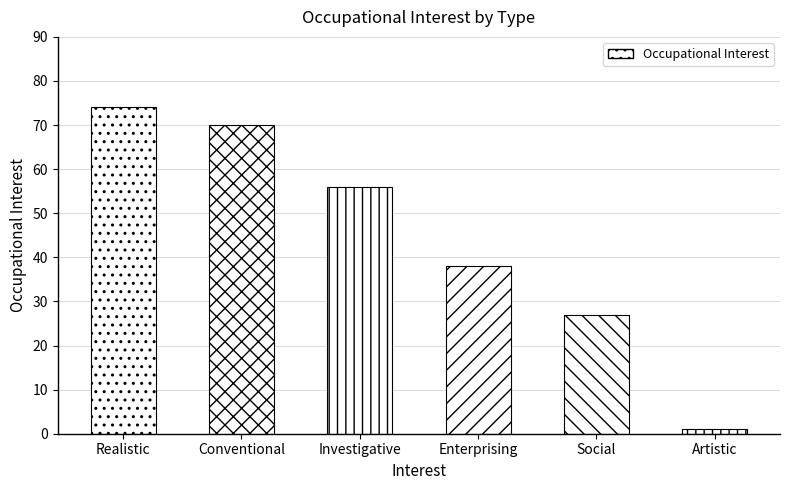

List the labels in order of value, smallest first.

Artistic, Social, Enterprising, Investigative, Conventional, Realistic